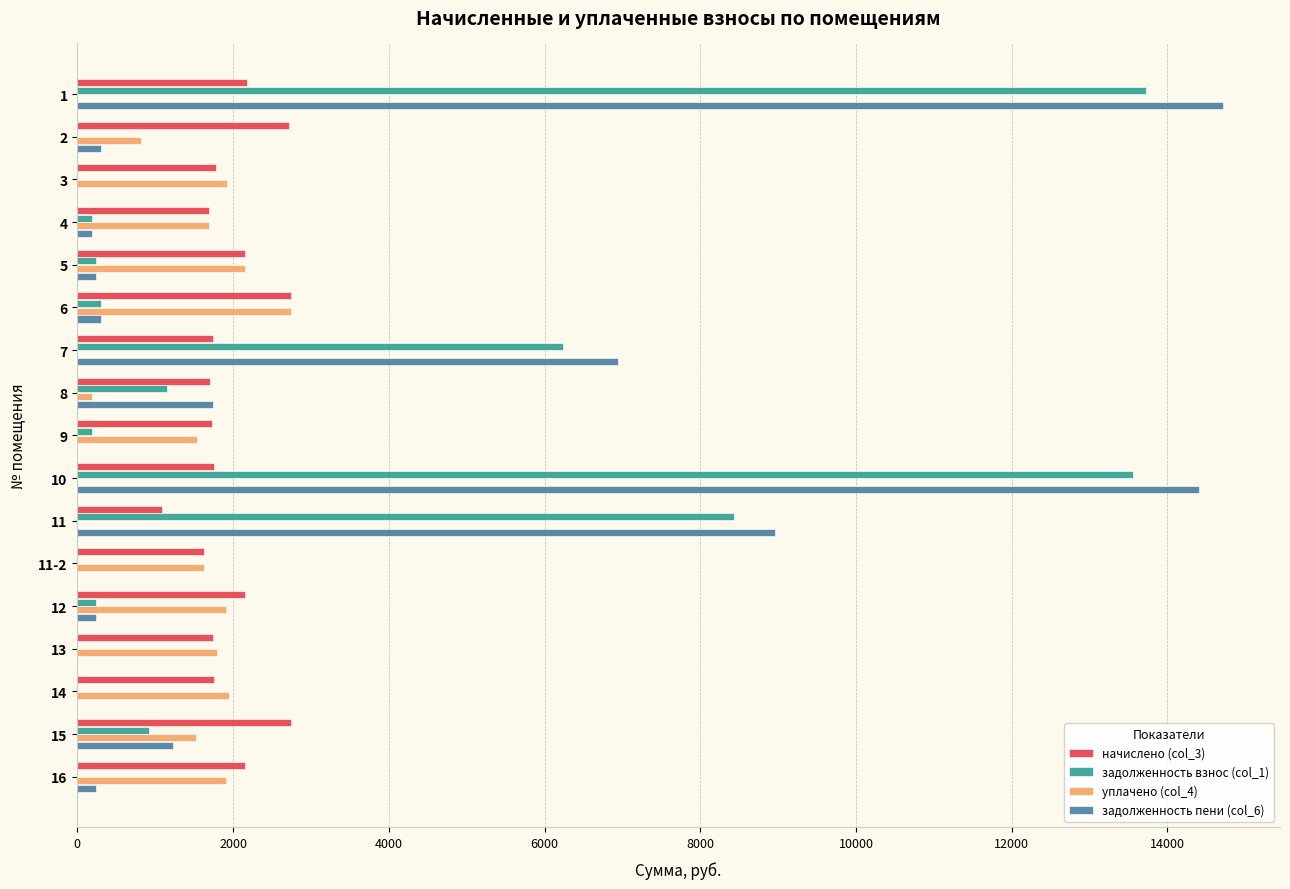

What is the greatest value displayed?

14710.4